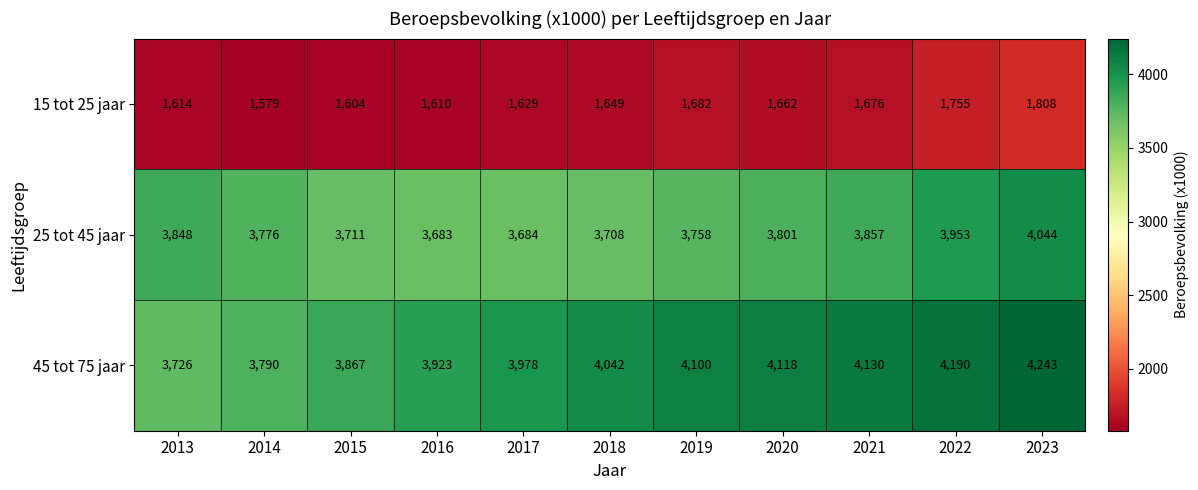

Read the 45 tot 75 jaar value at 2023, to the nearest 10.

4240